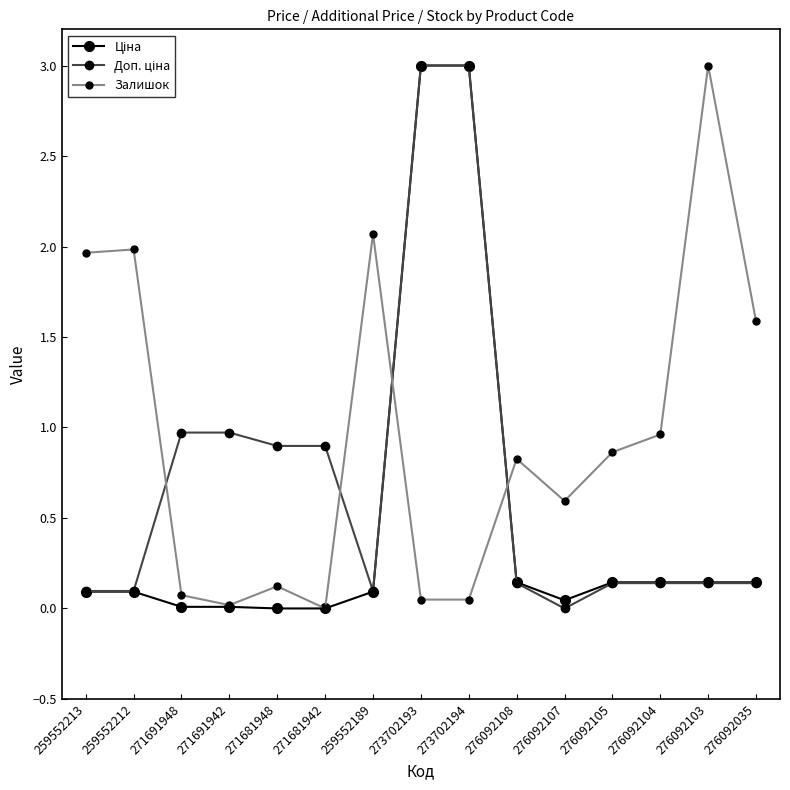

What is the spread (max minus min) of values at 271681942?

0.9